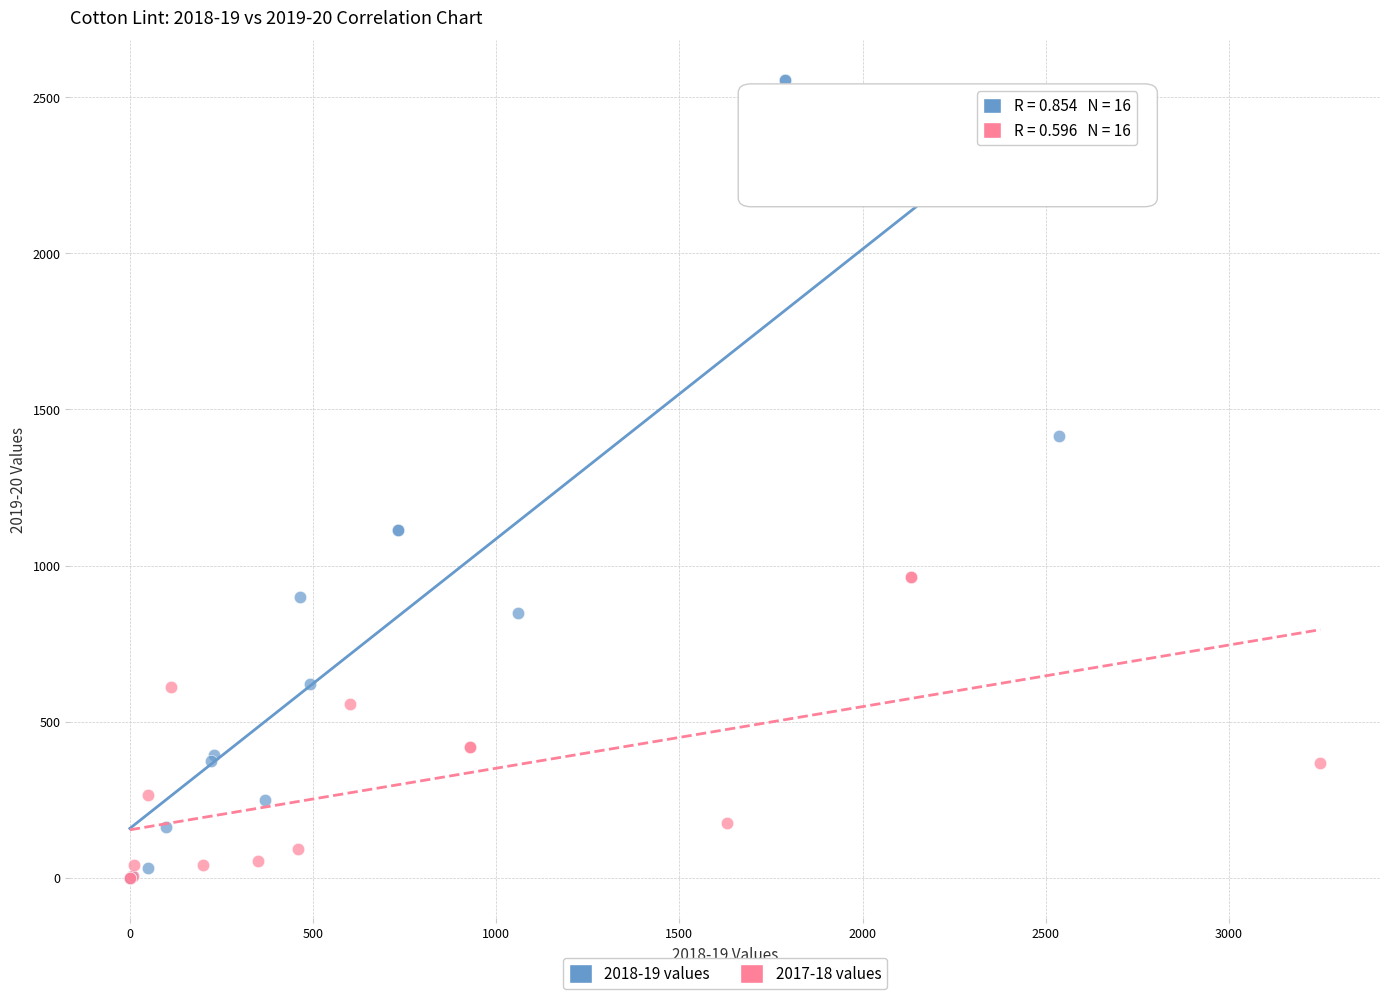

Which series contains the highest Y value?

2018-19 values